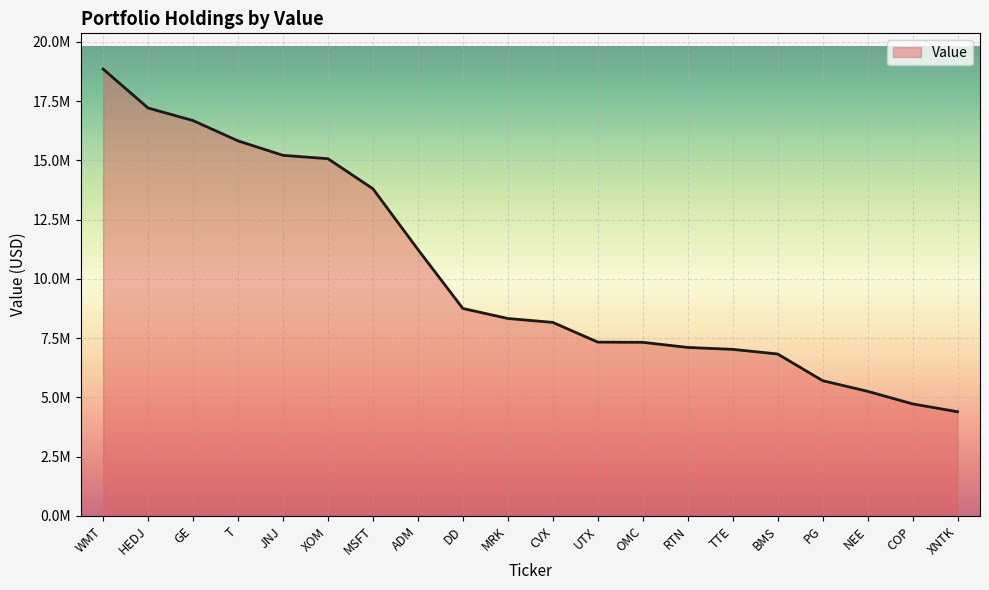

List the labels in order of value, largest first.

WMT, HEDJ, GE, T, JNJ, XOM, MSFT, ADM, DD, MRK, CVX, UTX, OMC, RTN, TTE, BMS, PG, NEE, COP, XNTK